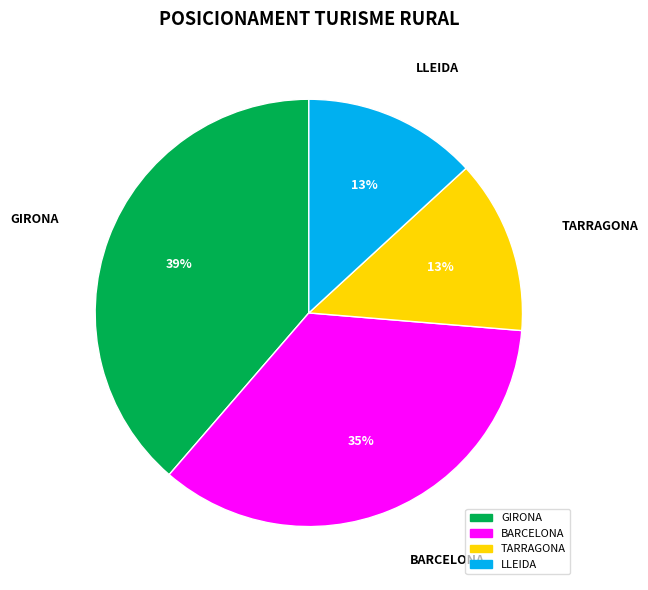

What is the largest slice in the pie chart?

GIRONA